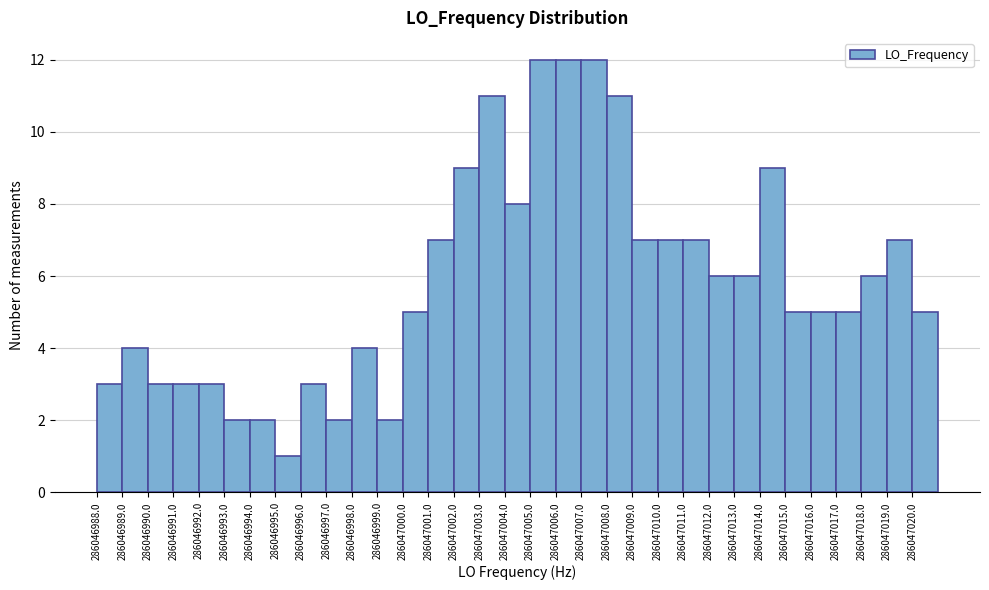

The chart shows a value of 11 at 286047003.0. True or false?

True